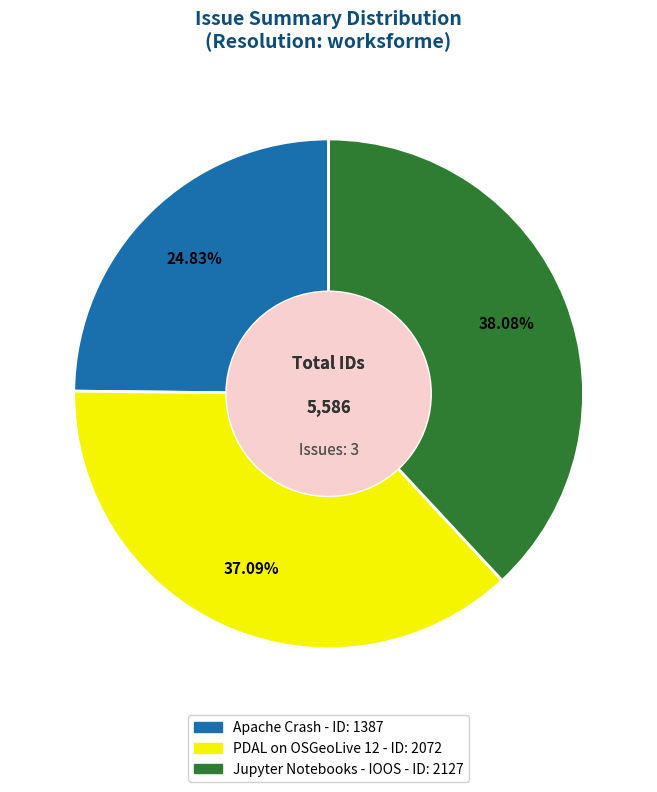

The Apache Crash slice represents 25% of the pie. True or false?

True